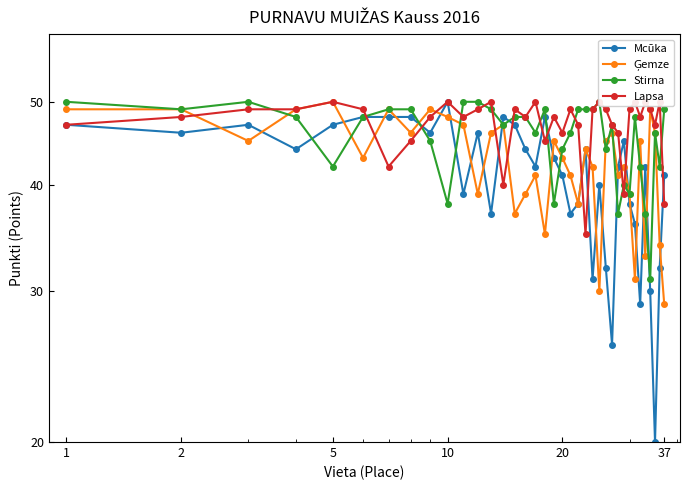

At which category is the sum across all series the highest?

1